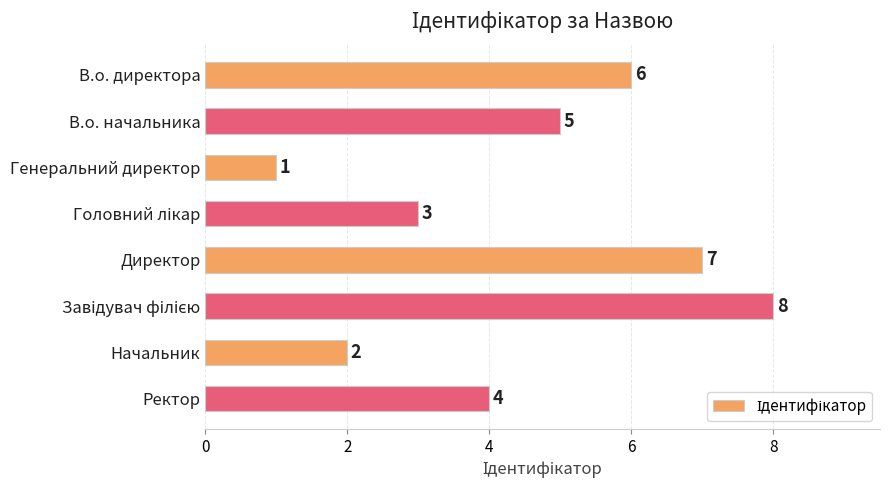

Which has a higher value, В.о. начальника or Ректор?

В.о. начальника